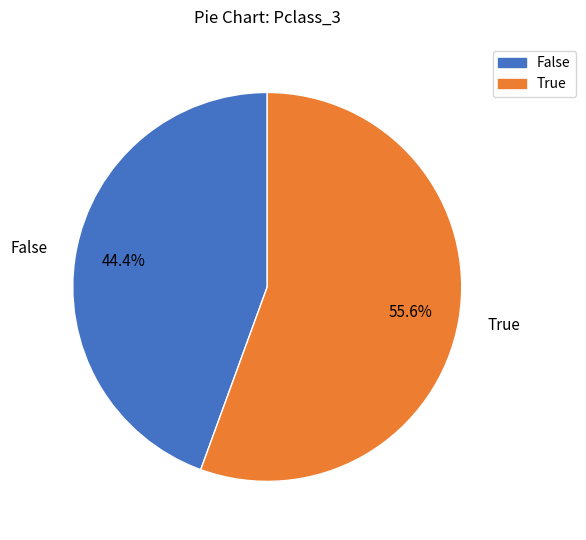

Between False and True, which is larger?

True